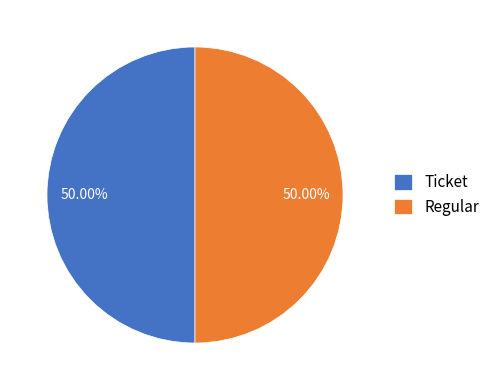

Is the sum of Ticket and Regular greater than half?

Yes